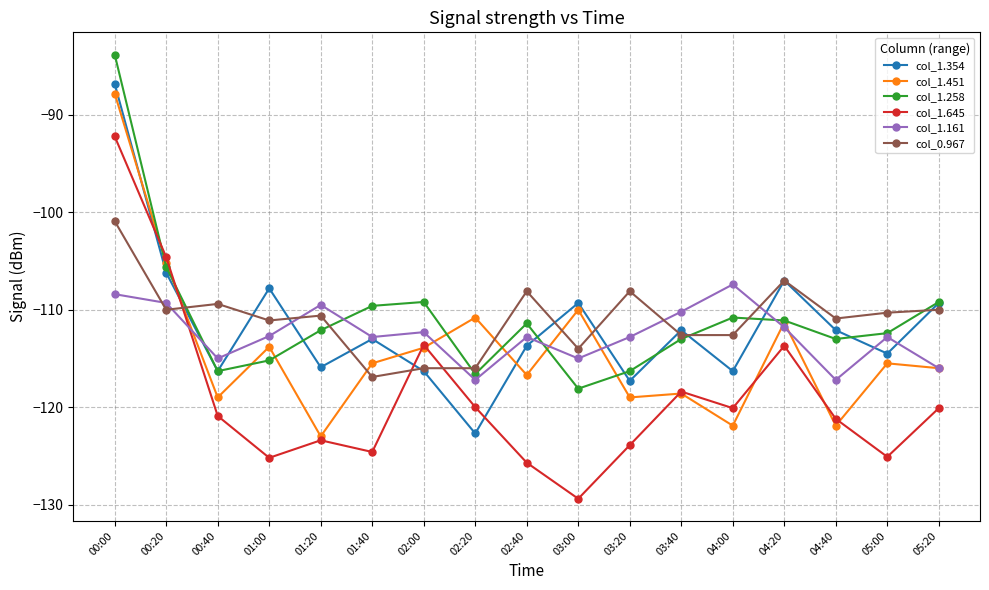

What is the approximate value of col_1.451 at 04:20?

-111.3